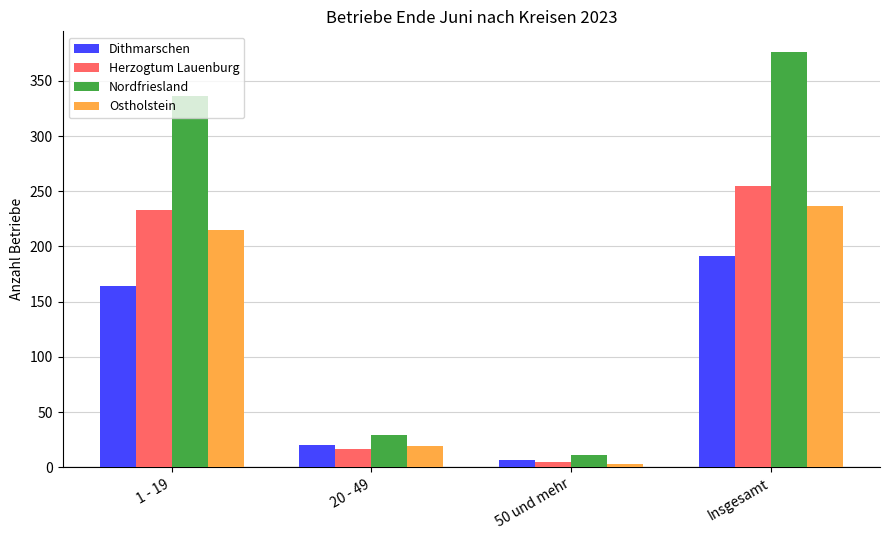

Reading left to right, extract all data points from this chart.

Dithmarschen: 164	20	7	191
Herzogtum Lauenburg: 233	17	5	255
Nordfriesland: 336	29	11	376
Ostholstein: 215	19	3	237